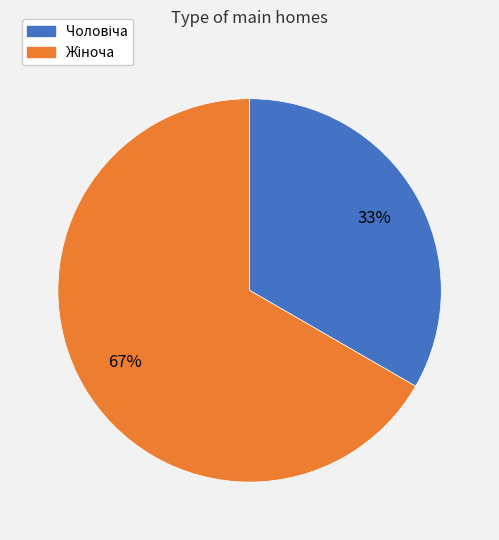

Does any single category account for the majority?

Yes